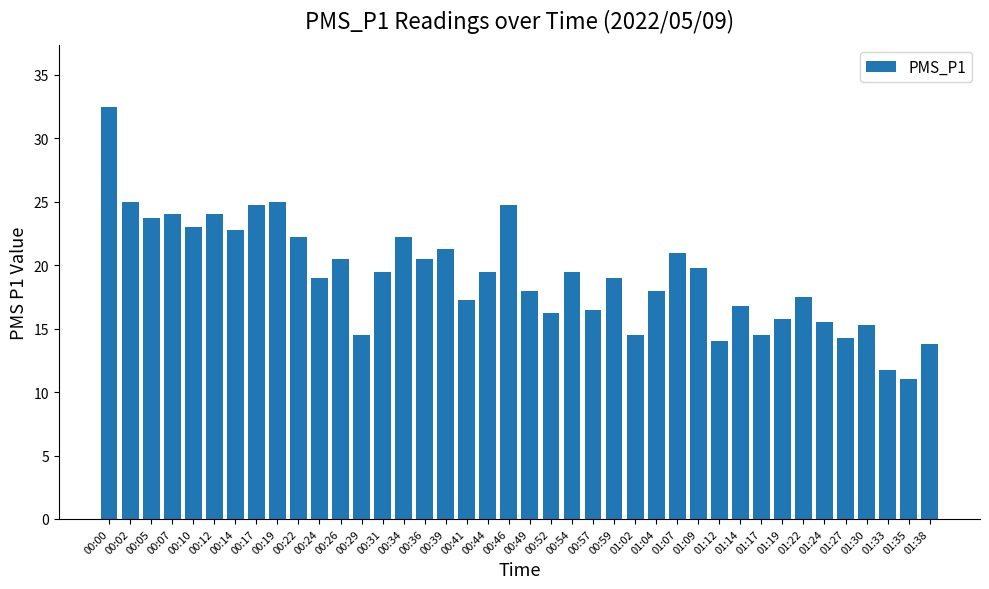

At which label does the data first exceed 19?

00:00